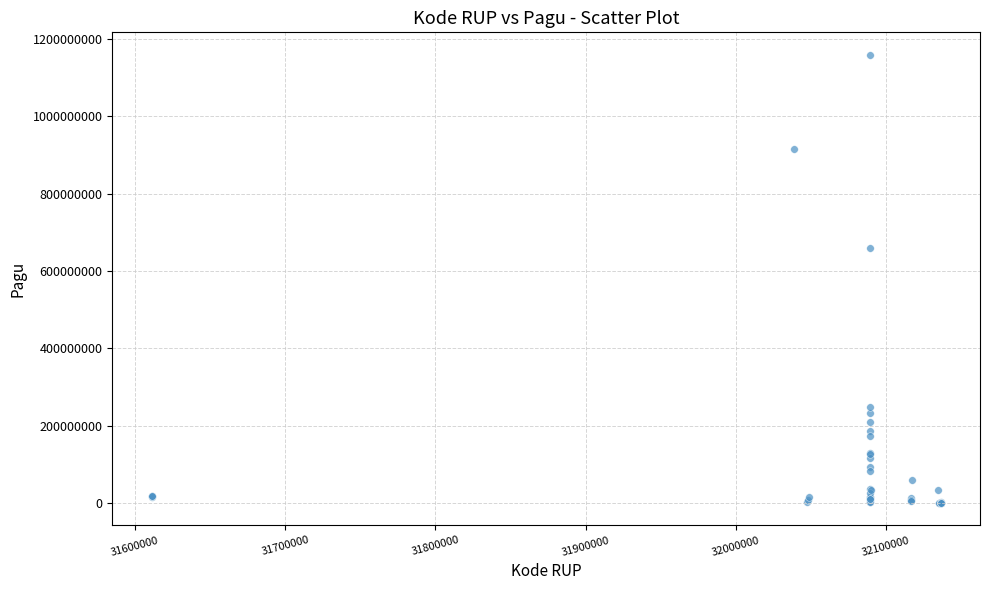

What Y value in the scatter plot is closest to 580008500?

660551000